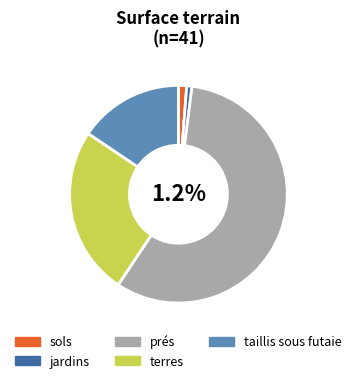

Which category has the smallest portion of the pie?

jardins